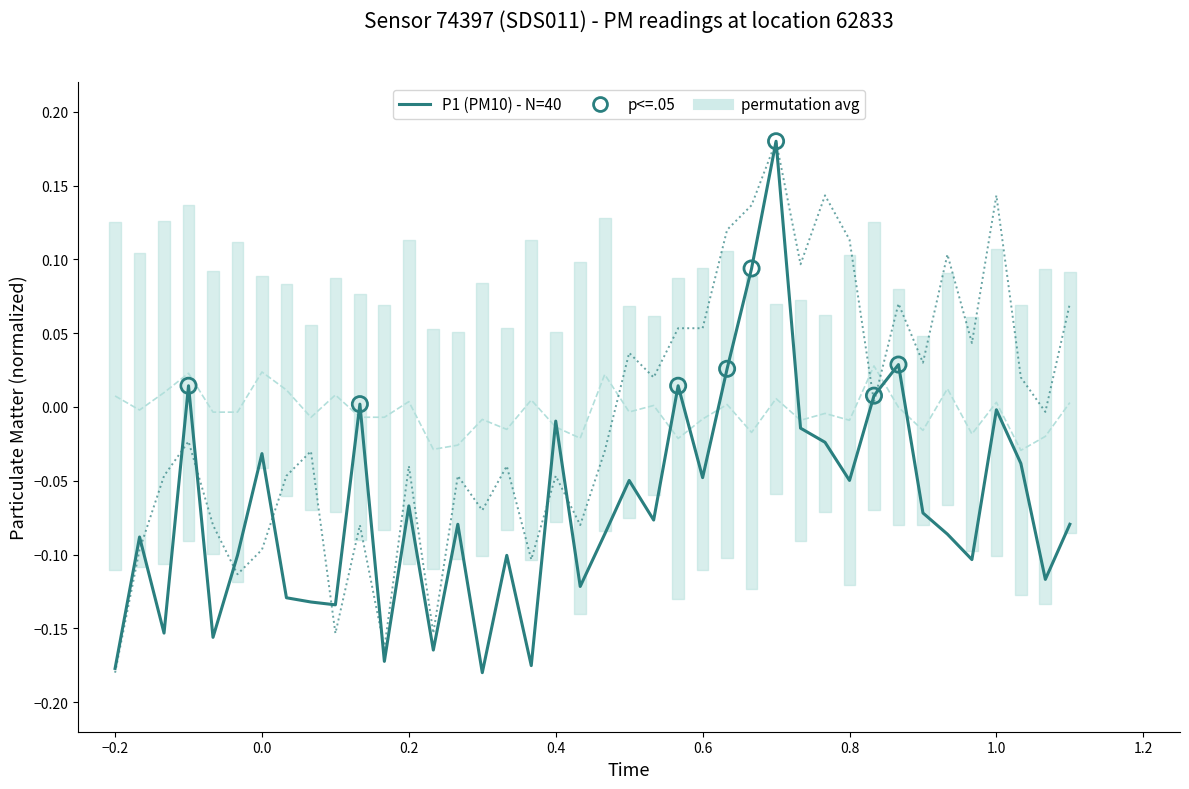

At how many categories does at least one series exceed 0?

20